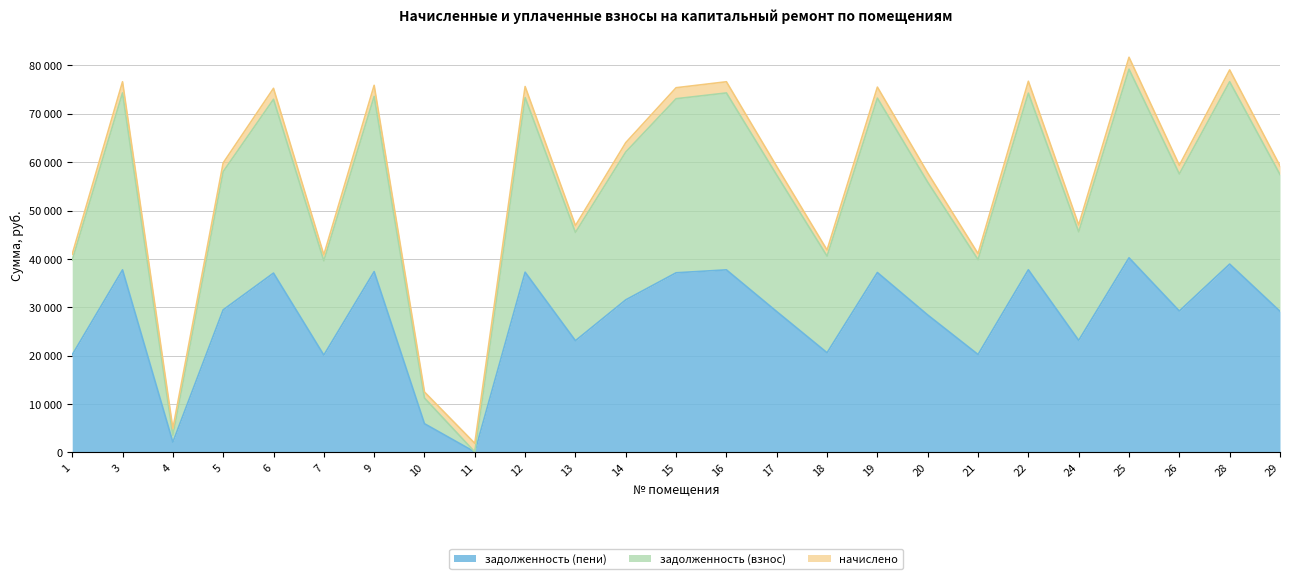

What is the value of the задолженность (взнос) point at the 23rd from the left?

57552.5